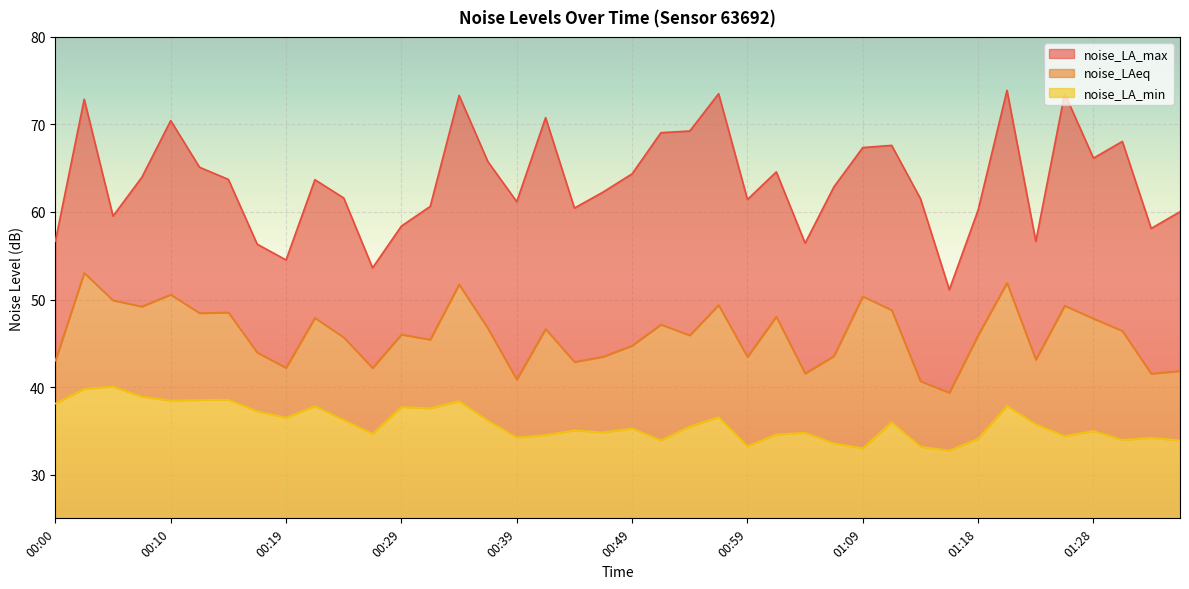

True or false: noise_LA_min and noise_LA_max cross at least once.

False